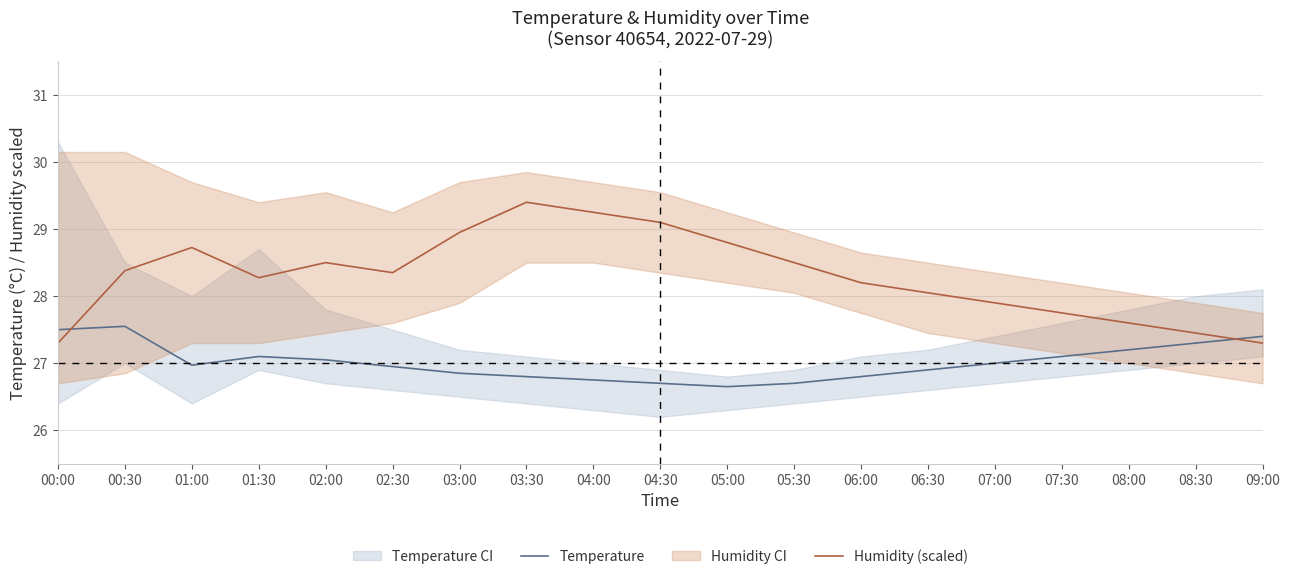

Rank the categories by Temperature value from lowest to highest.

05:00, 04:30, 05:30, 04:00, 03:30, 06:00, 03:00, 06:30, 02:30, 01:00, 07:00, 02:00, 01:30, 07:30, 08:00, 08:30, 09:00, 00:00, 00:30